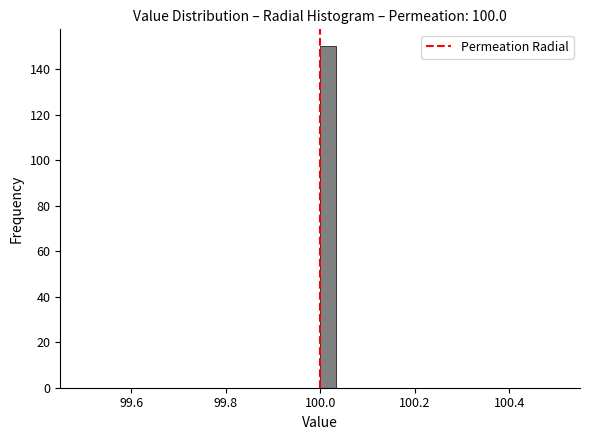

Read against the x-axis, roughly where is the centre of the tallest bar?

100.02